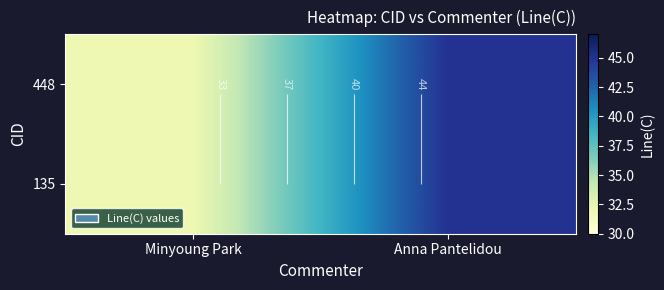

What is the difference between the maximum and minimum values in the 448 series?

13